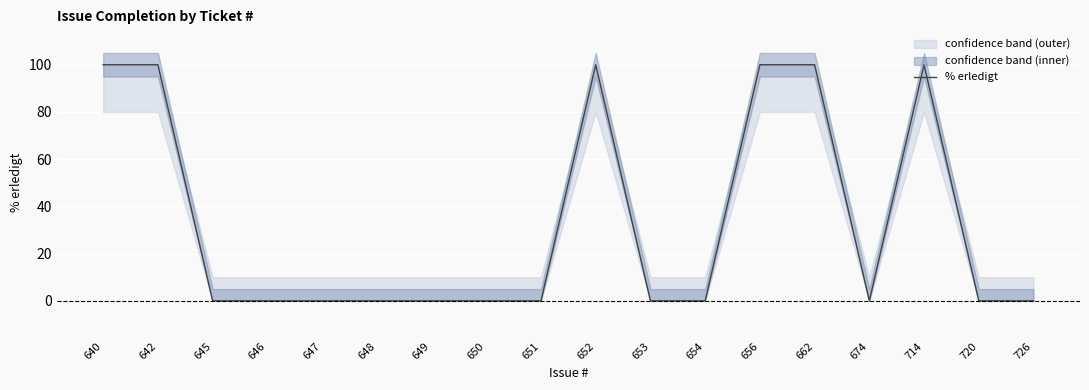

At which category does the chart reach its minimum across all series?

645